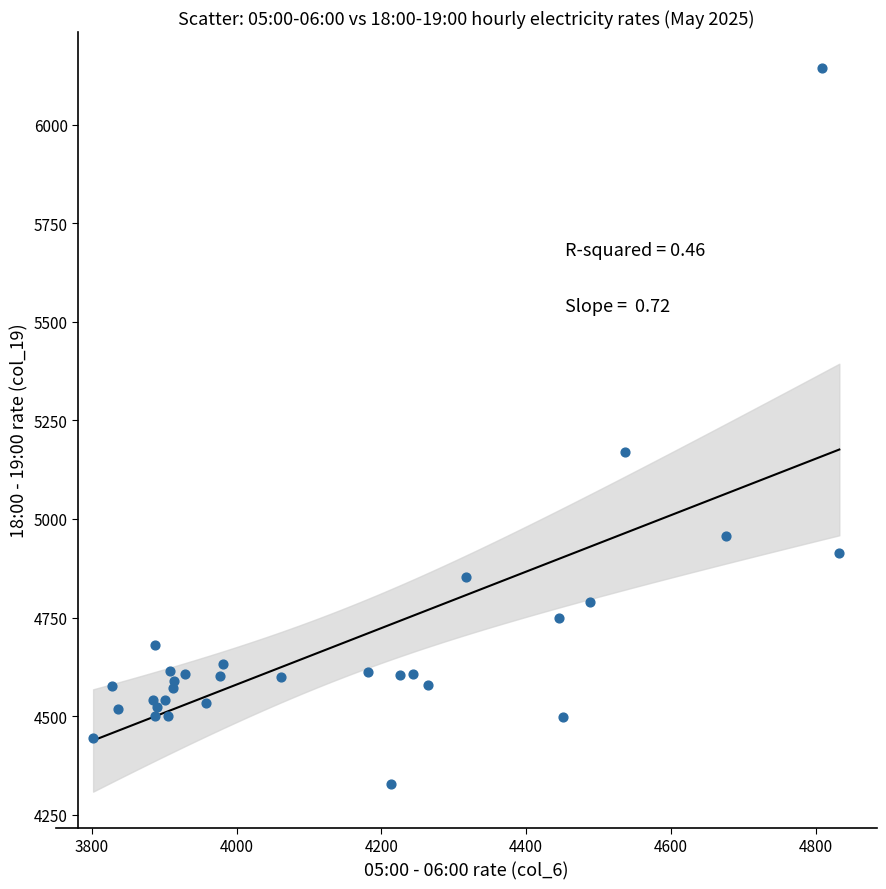

What Y value in the scatter plot is closest to 5234?

5169.7